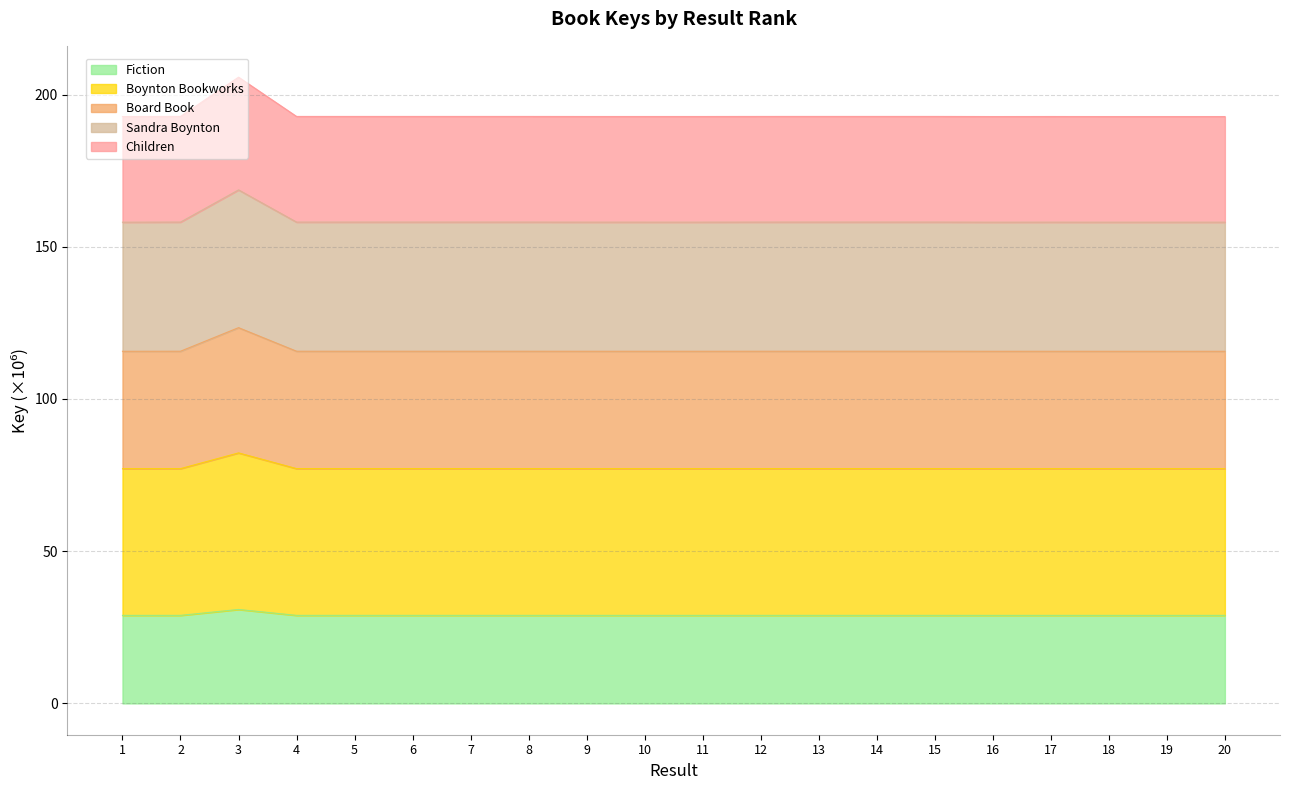

What is the total value across all series at 1?

192.8